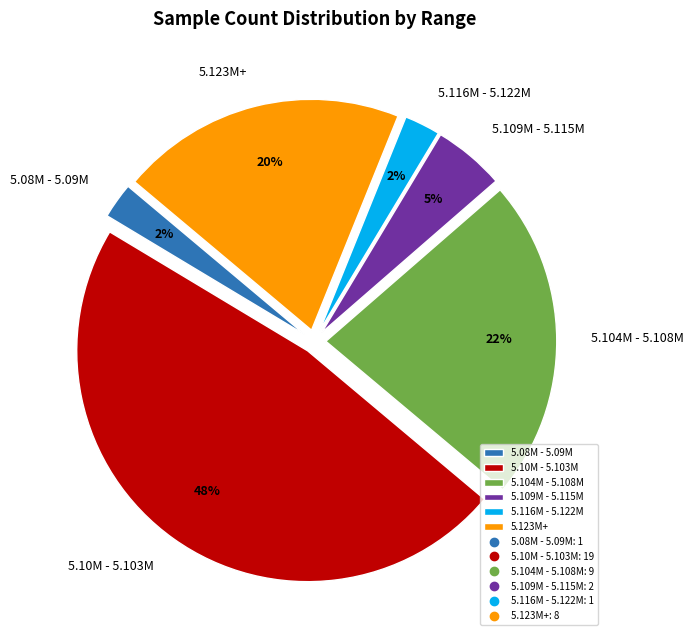

Is the sum of 5.123M+ and 5.116M - 5.122M greater than half?

No